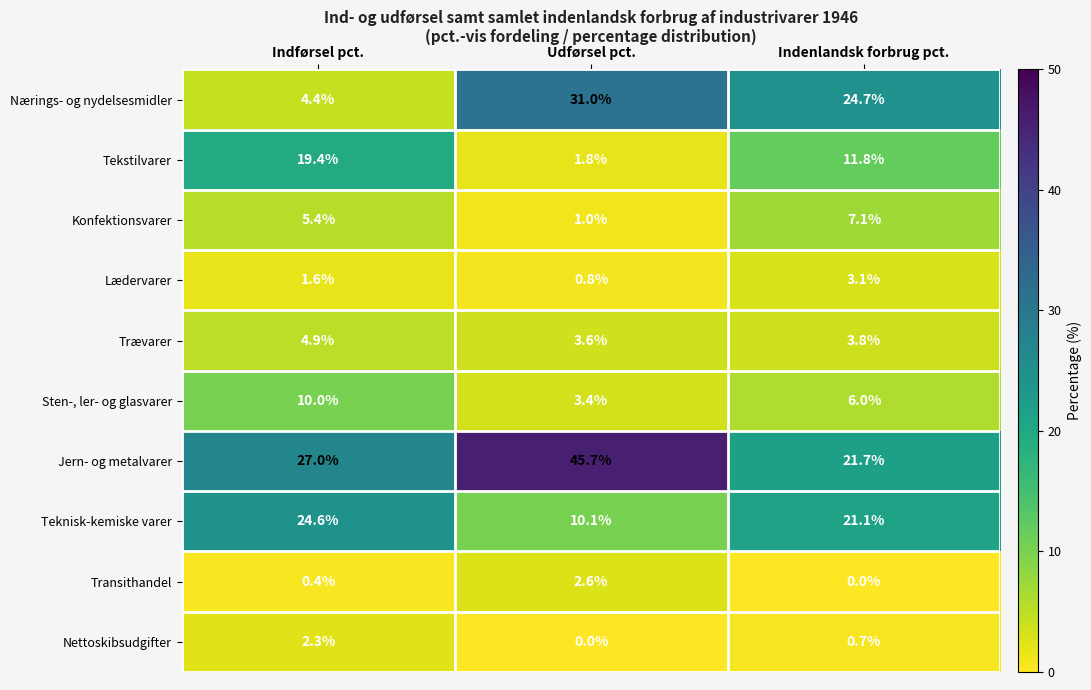

Reading left to right, what are all the values shown in this chart?

Nærings- og nydelsesmidler: 4.4	31.0	24.7
Tekstilvarer: 19.4	1.8	11.8
Konfektionsvarer: 5.4	1.0	7.1
Lædervarer: 1.6	0.8	3.1
Trævarer: 4.9	3.6	3.8
Sten-, ler- og glasvarer: 10.0	3.4	6.0
Jern- og metalvarer: 27.0	45.7	21.7
Teknisk-kemiske varer: 24.6	10.1	21.1
Transithandel: 0.4	2.6	0.0
Nettoskibsudgifter: 2.3	0.0	0.7